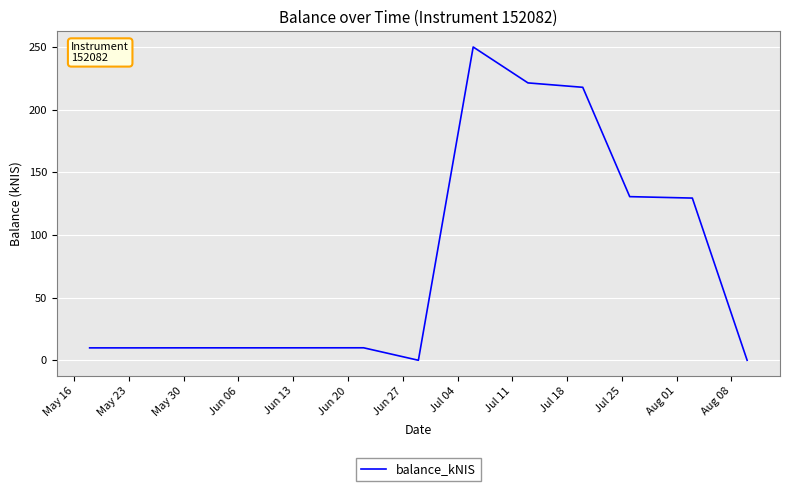

What is the greatest value displayed?

249.9